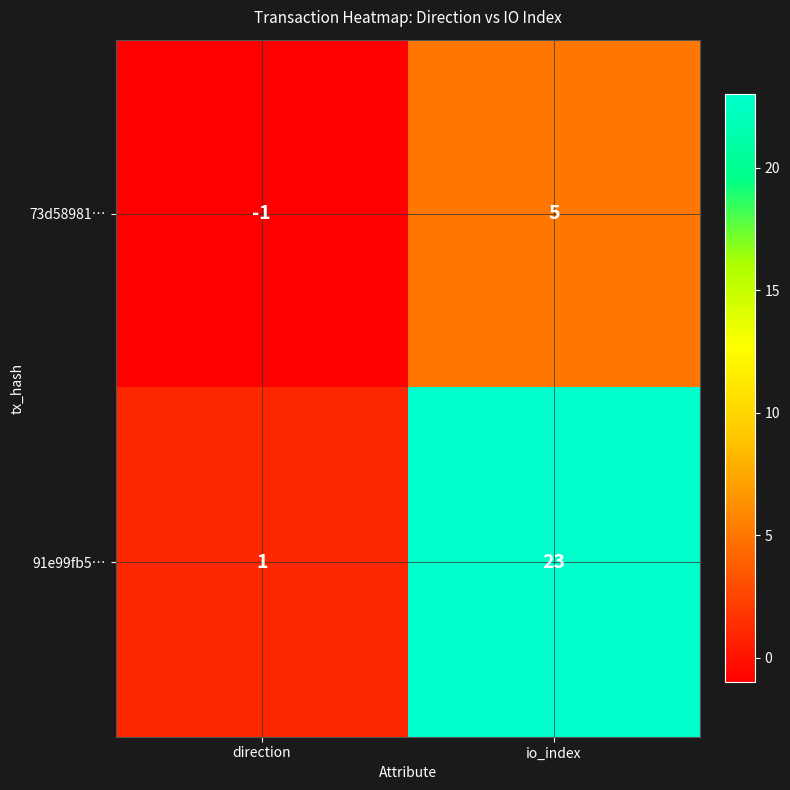

What is the difference between the maximum and minimum values in the 73d58981… series?

6